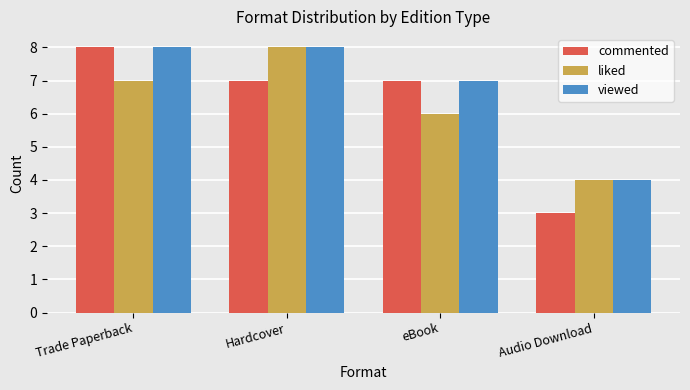

What is the average value of the commented series?

6